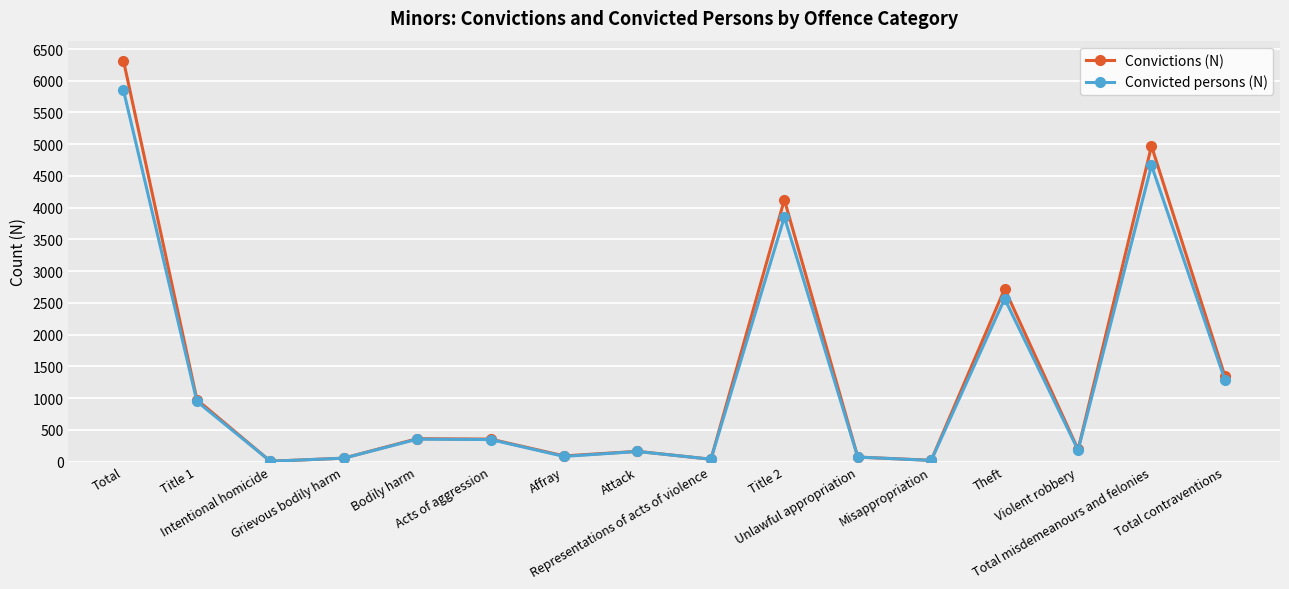

At which category is the sum across all series the highest?

Total